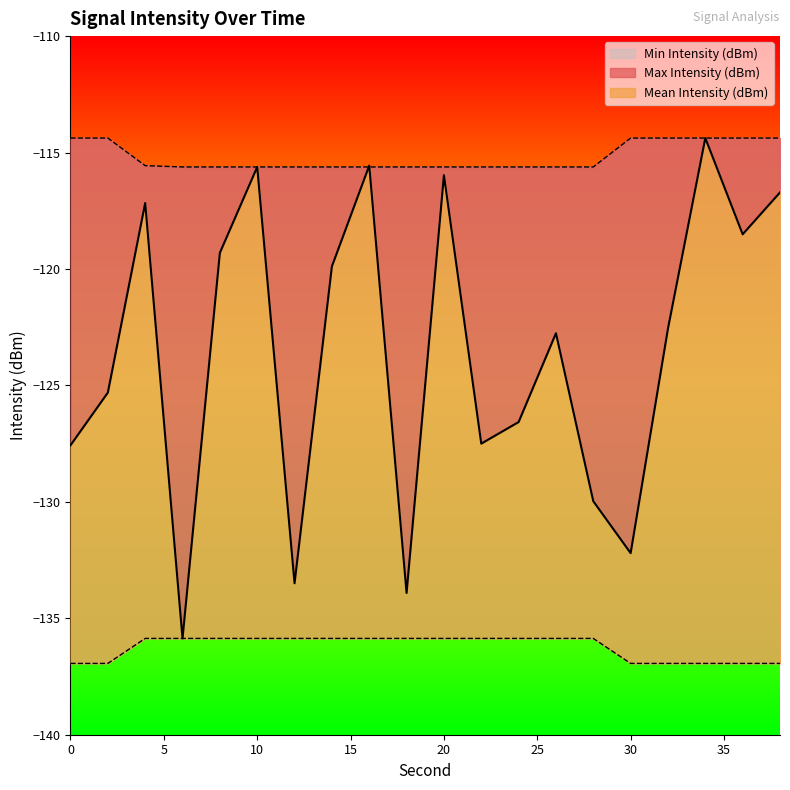

Reading left to right, what are all the values shown in this chart?

Mean Intensity (dBm): -127.6	-125.3	-117.2	-135.9	-119.3	-115.6	-133.5	-119.9	-115.6	-133.9	-116.0	-127.5	-126.6	-122.8	-130.0	-132.2	-122.6	-114.4	-118.5	-116.7
Max Intensity (dBm): -114.4	-114.4	-115.6	-115.6	-115.6	-115.6	-115.6	-115.6	-115.6	-115.6	-115.6	-115.6	-115.6	-115.6	-115.6	-114.4	-114.4	-114.4	-114.4	-114.4
Min Intensity (dBm): -136.9	-136.9	-135.9	-135.9	-135.9	-135.9	-135.9	-135.9	-135.9	-135.9	-135.9	-135.9	-135.9	-135.9	-135.9	-136.9	-136.9	-136.9	-136.9	-136.9